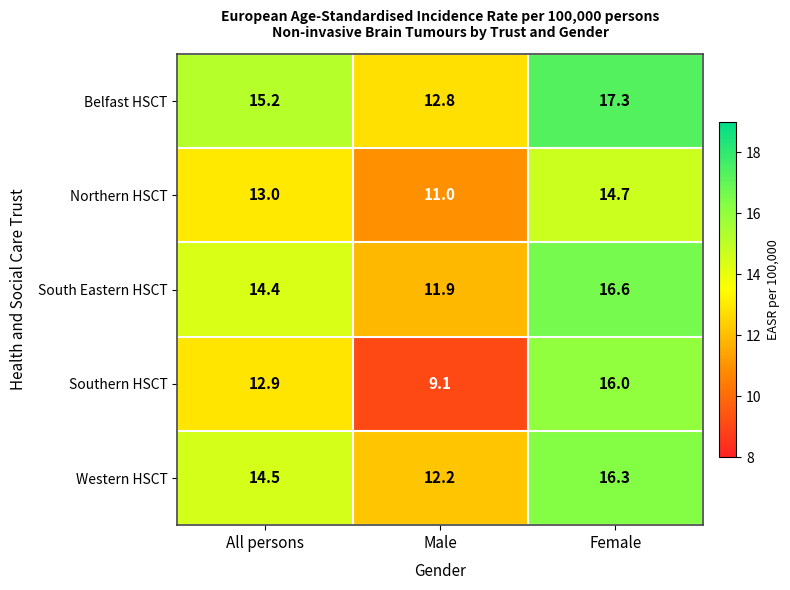

What is the difference between the highest and lowest values at All persons?

2.3